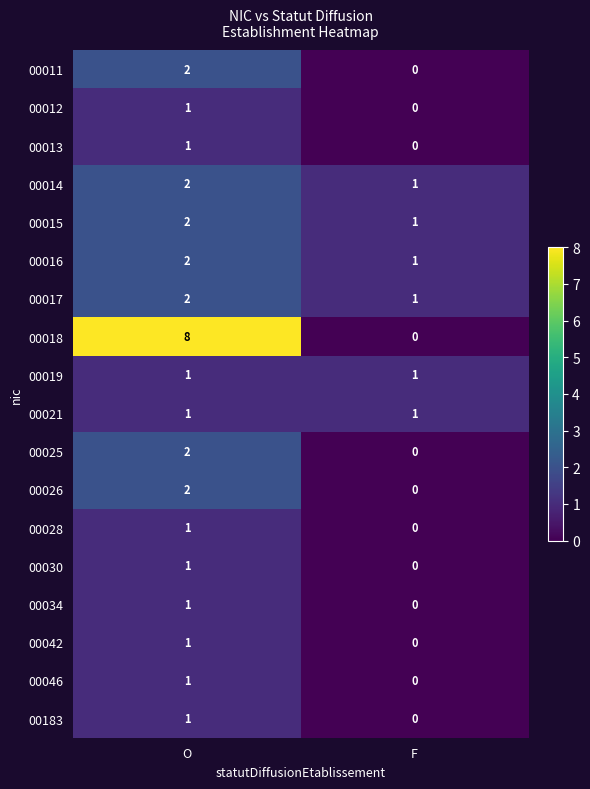

List the labels in order of 00014 value, largest first.

O, F